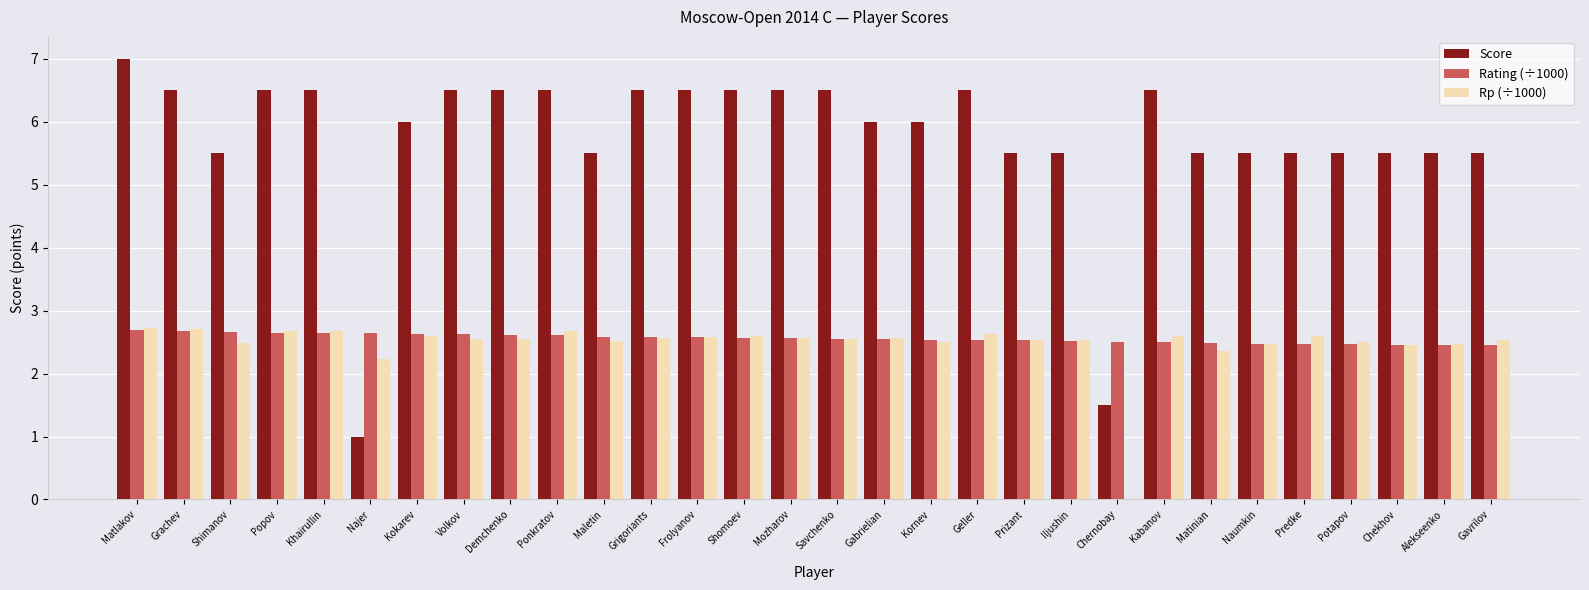

What is the maximum value shown in the chart?

7.0